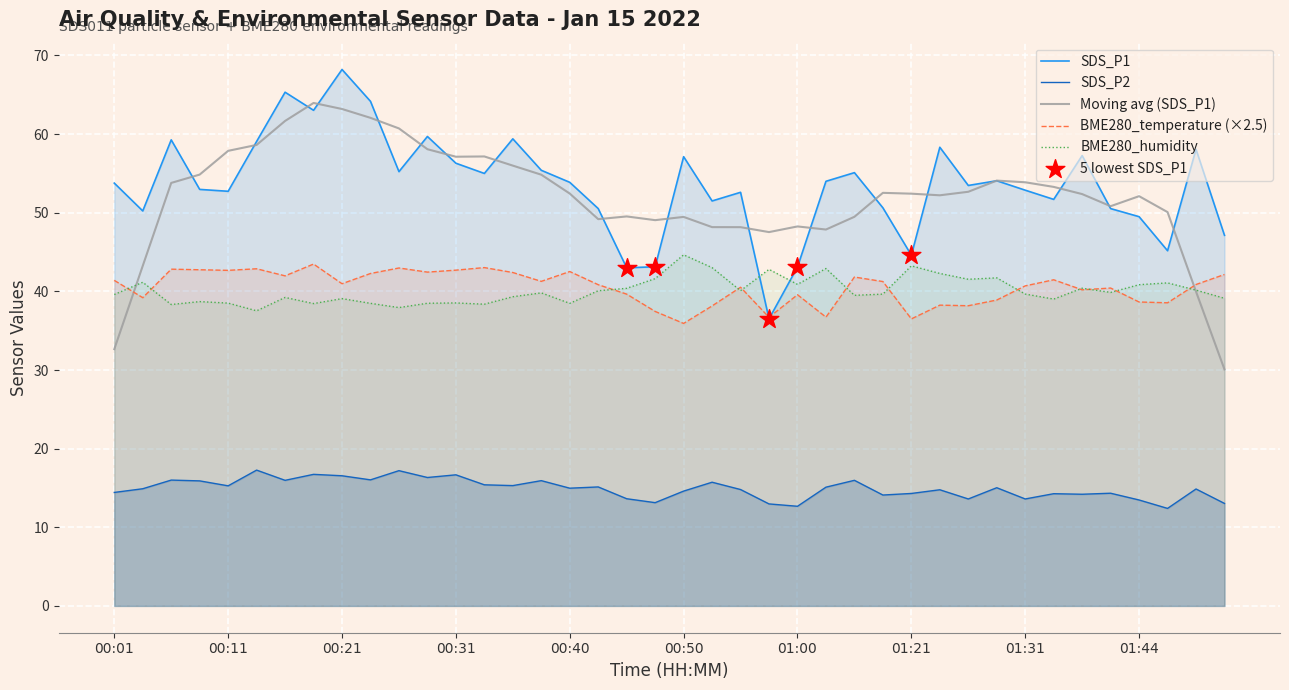

Is the value of SDS_P1 at 00:28 greater than the value of BME280_humidity at 01:23?

Yes